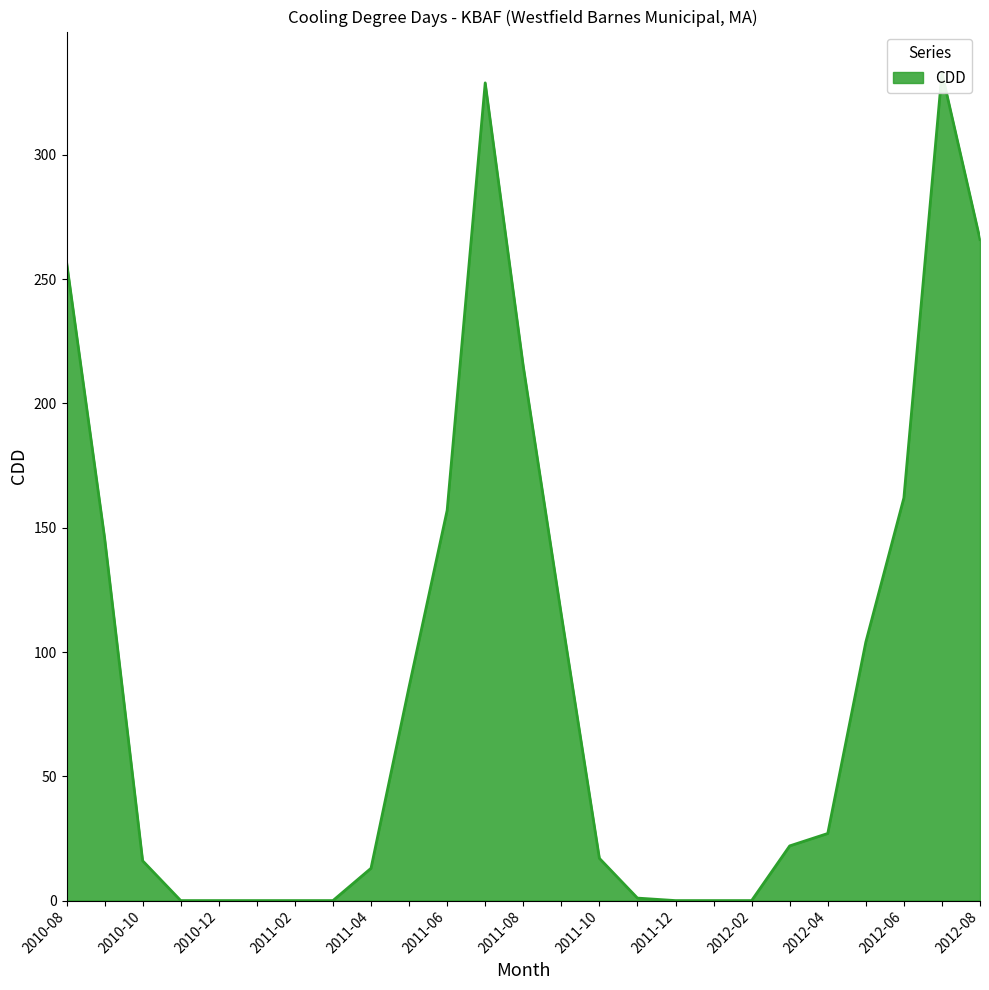

How many interior local peaks (higher than both neighbors) does the data have?

2